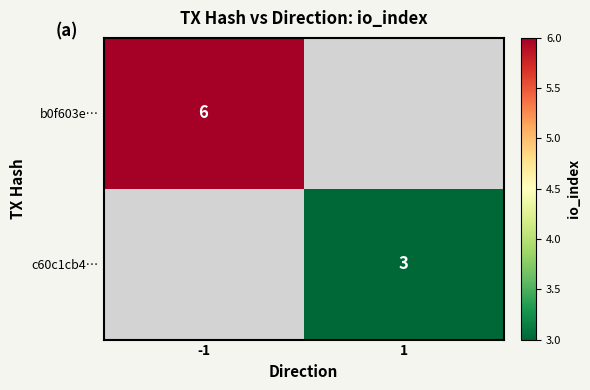

Is it true that b0f603e… equals 6 at -1?

True